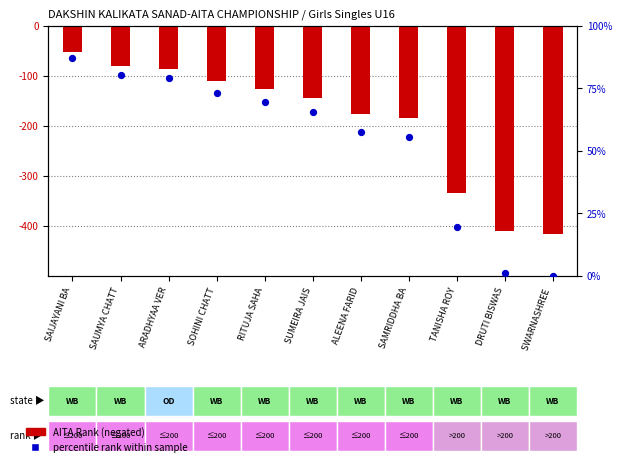

Which series contains the highest Y value?

percentile rank within sample